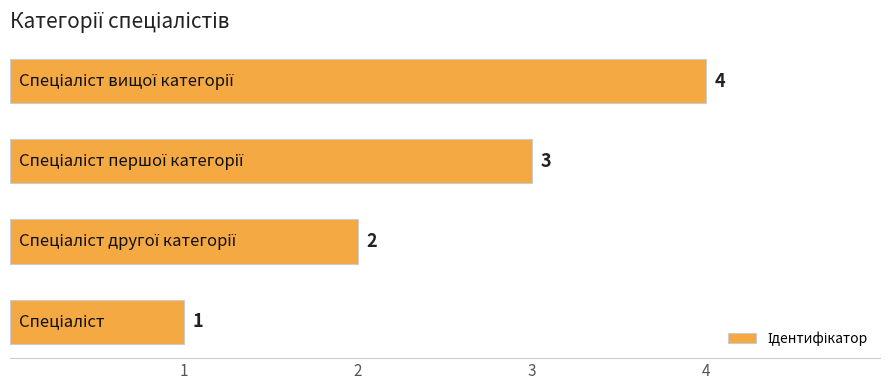

How many values are between 2 and 4?

3